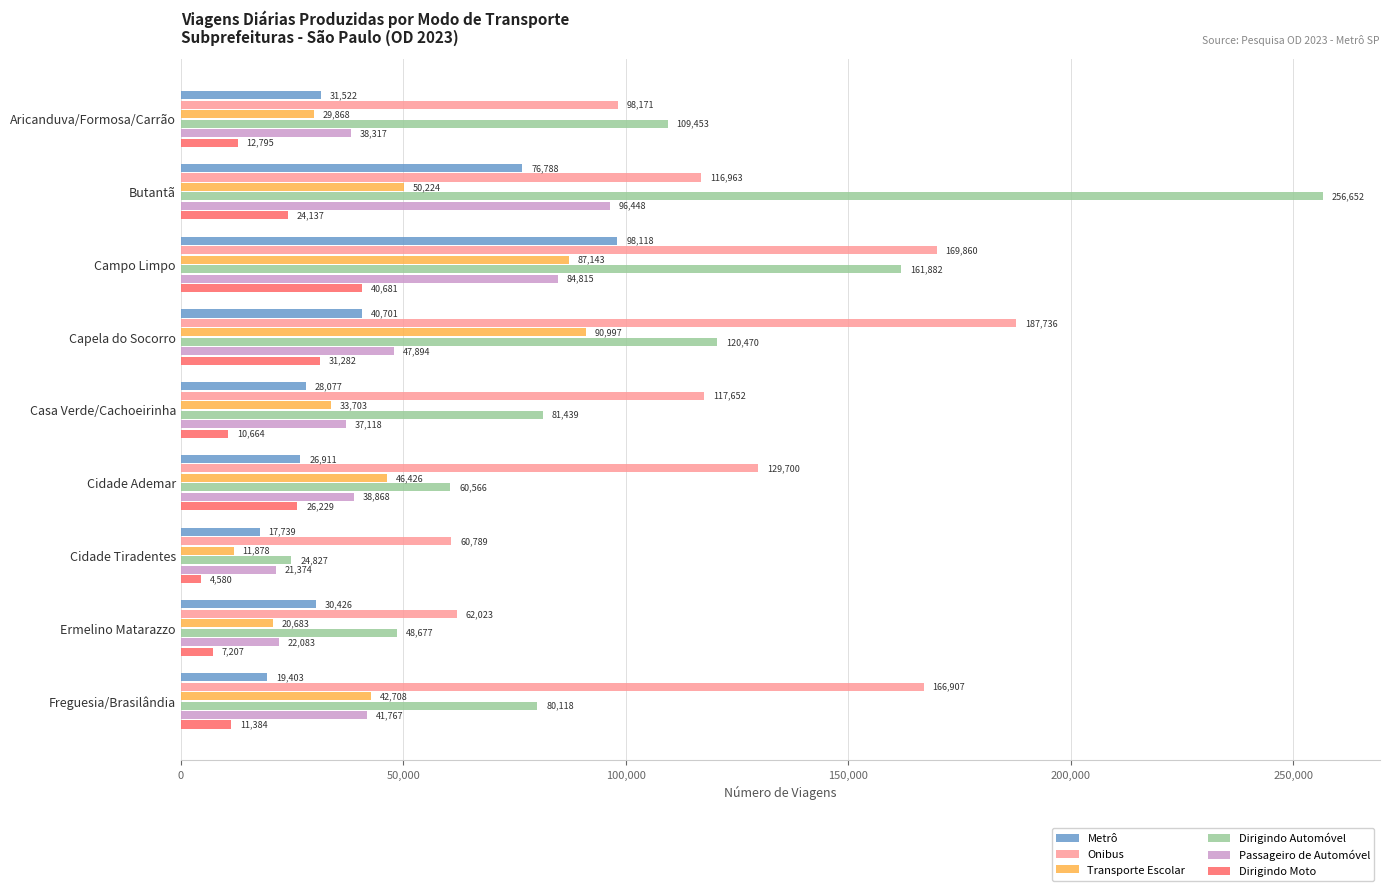

Read the Metrô value at Freguesia/Brasilândia.

19403